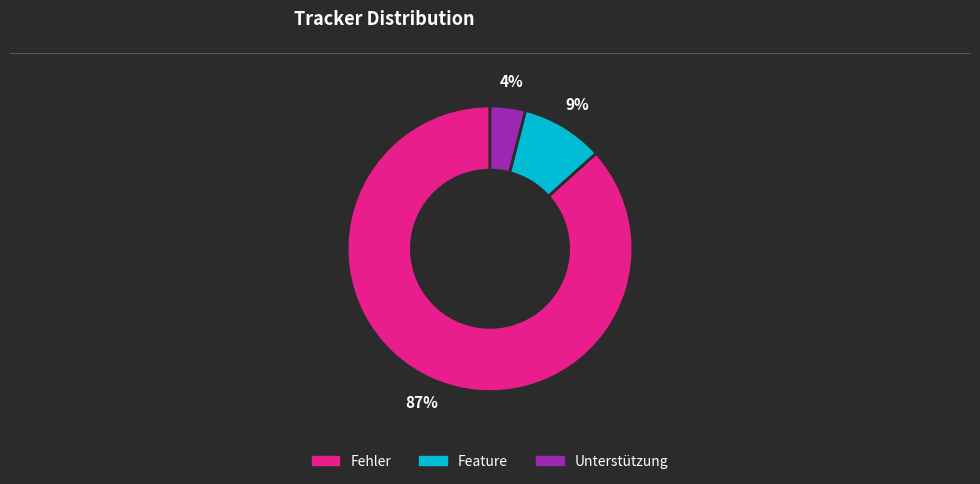

What is the ratio of the value at Feature to the value at Fehler?

0.1